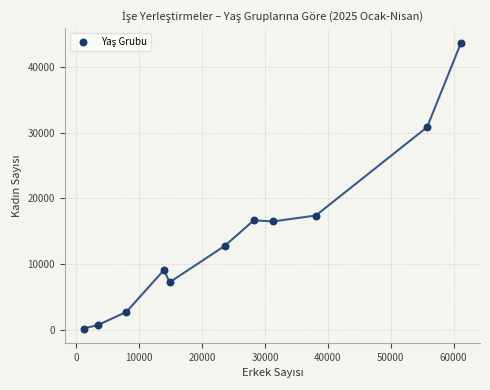

What is the average X value?

25408